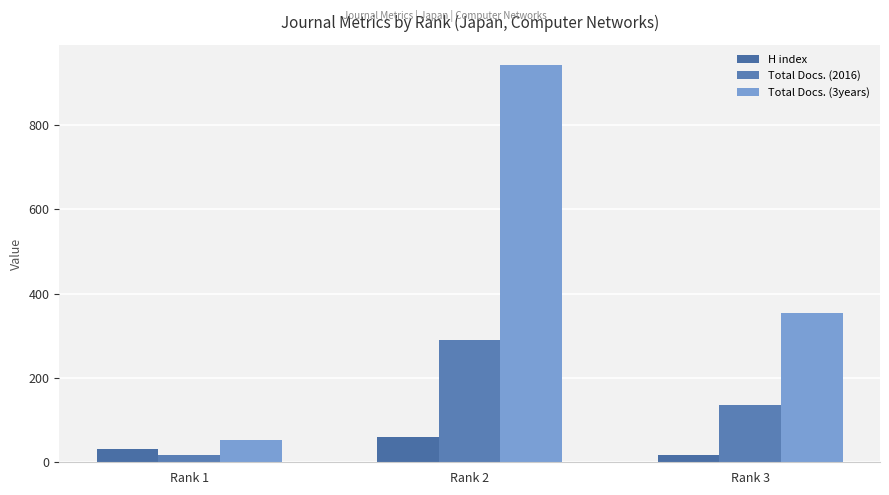

Reading left to right, extract all data points from this chart.

H index: 31	60	18
Total Docs. (2016): 17	289	136
Total Docs. (3years): 54	943	355